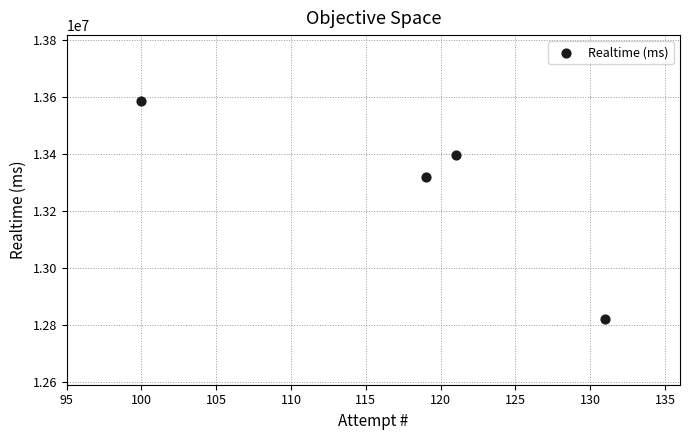

What is the range of X values (max minus min)?

31